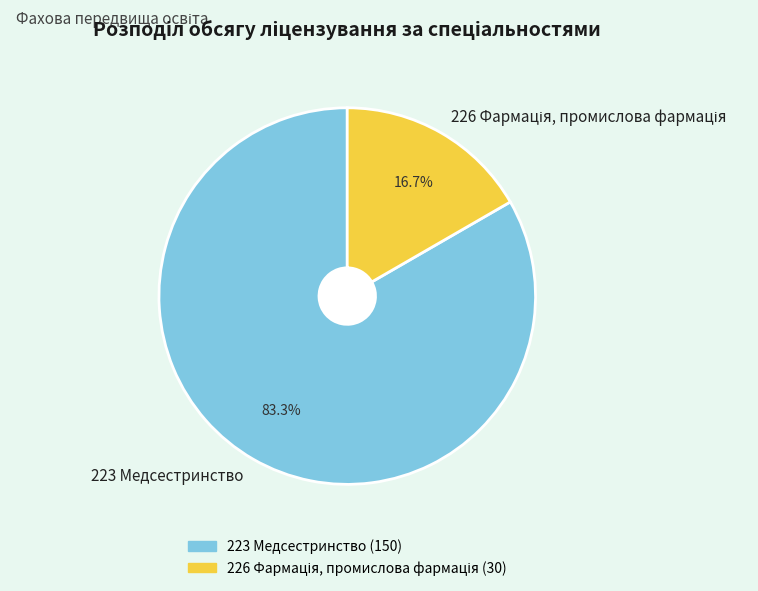

What is the largest slice in the pie chart?

223 Медсестринство